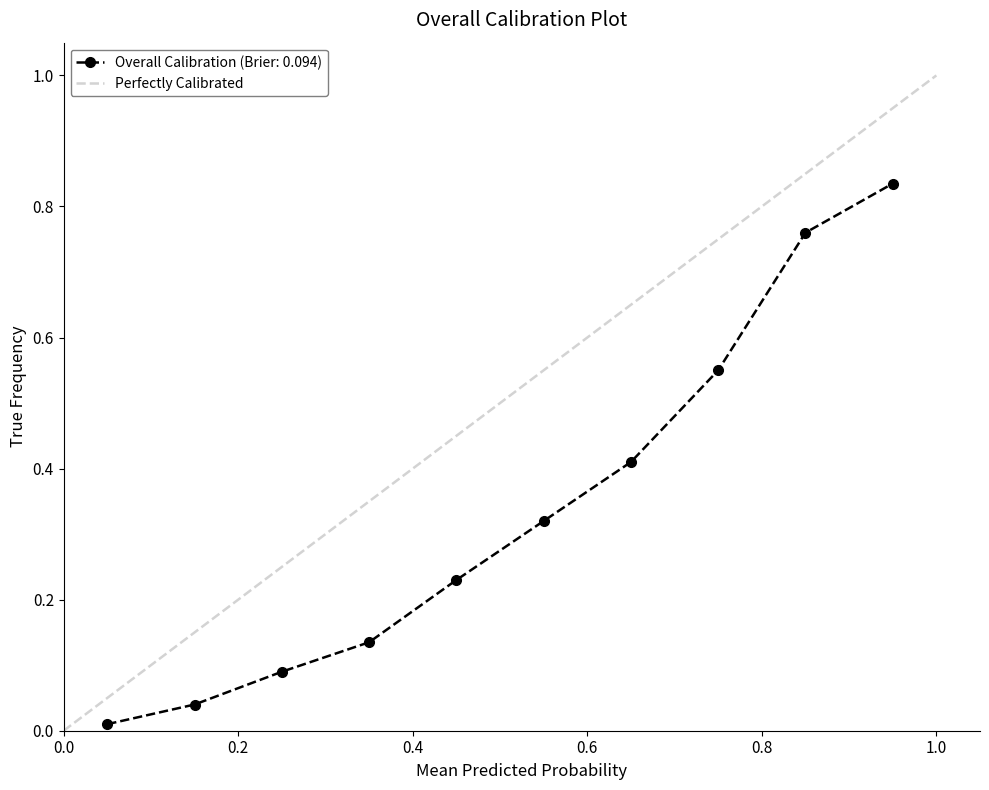

True or false: Overall Calibration (Brier: 0.094) has more than 1 interior local peaks.

False